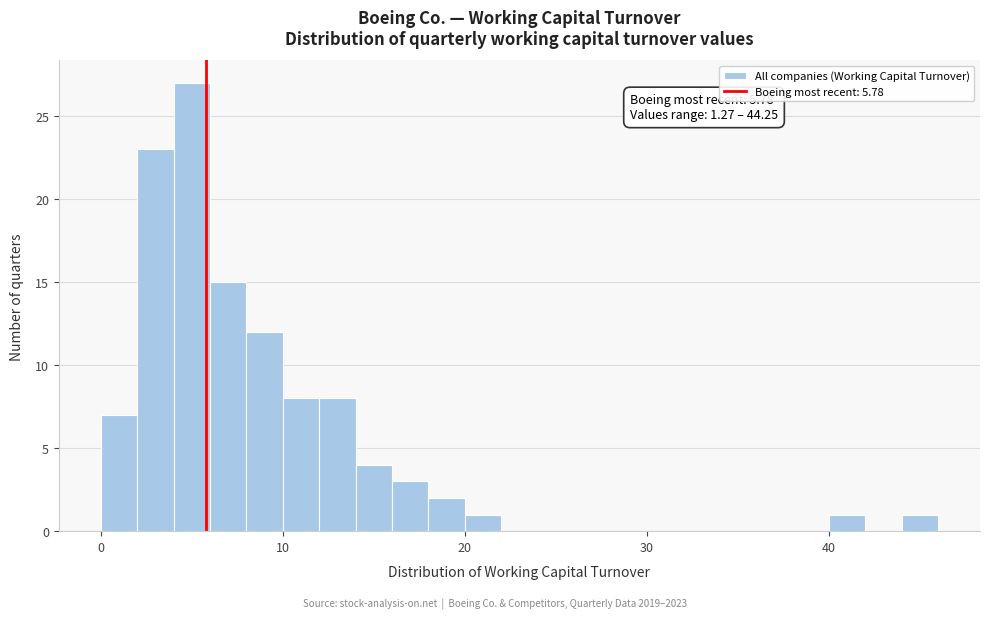

Around what value on the x-axis is the tallest bar? Give the approximate position of its centre, as read against the axis.

5